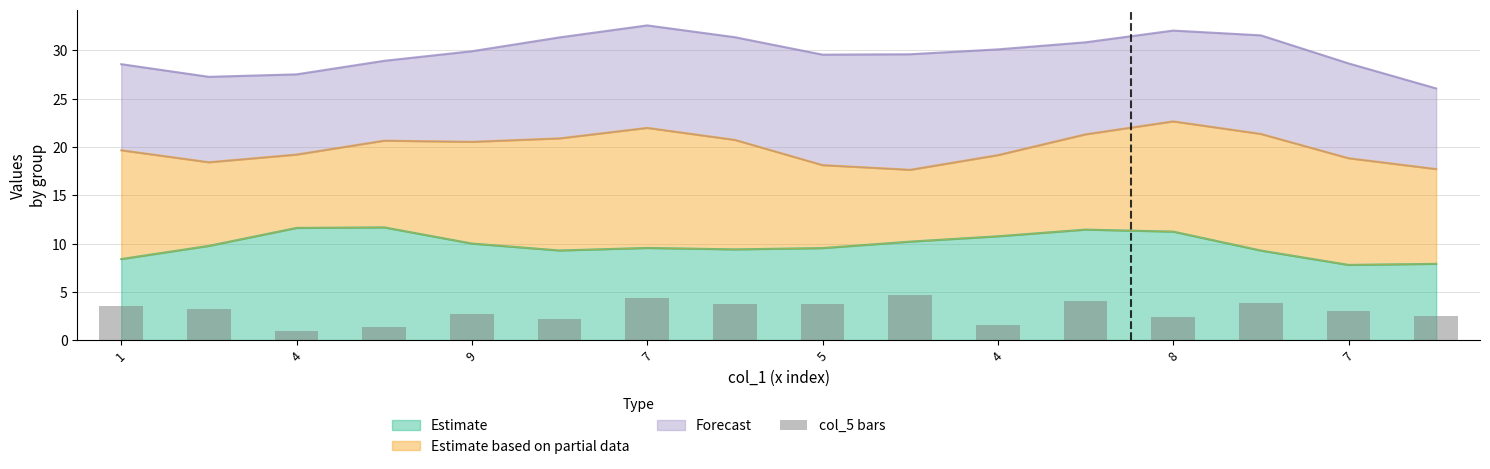

What is the value of the 15th bar from the left?

3.1